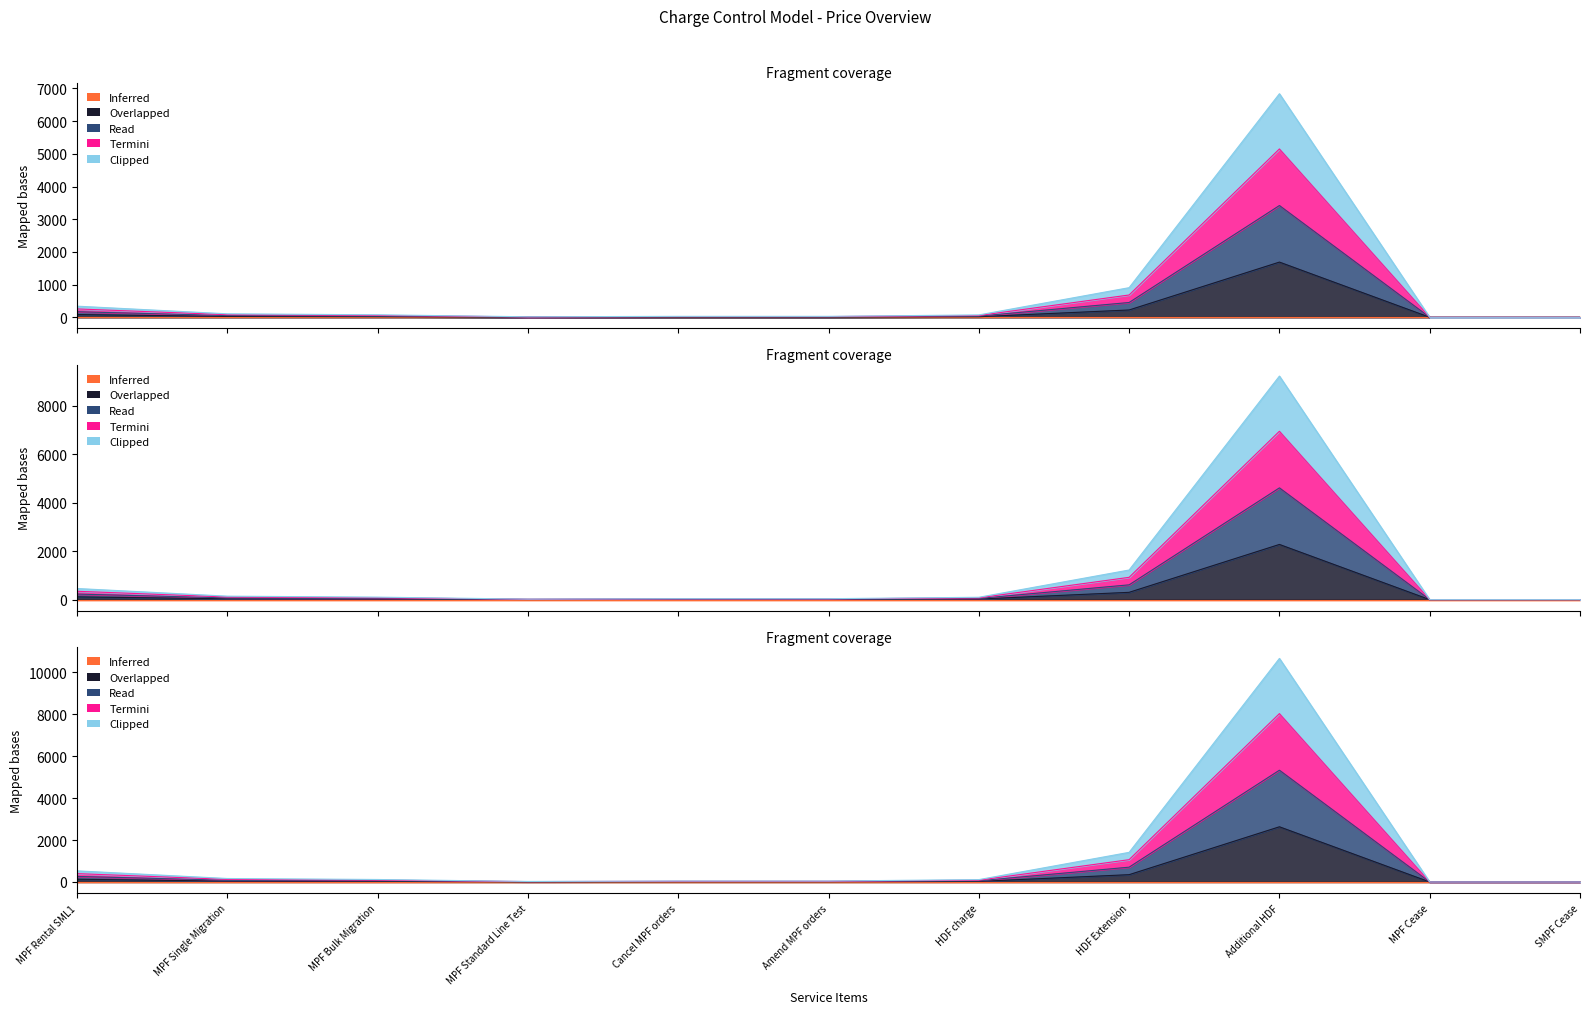

What is the spread (max minus min) of values at MPF Bulk Migration?

70.4